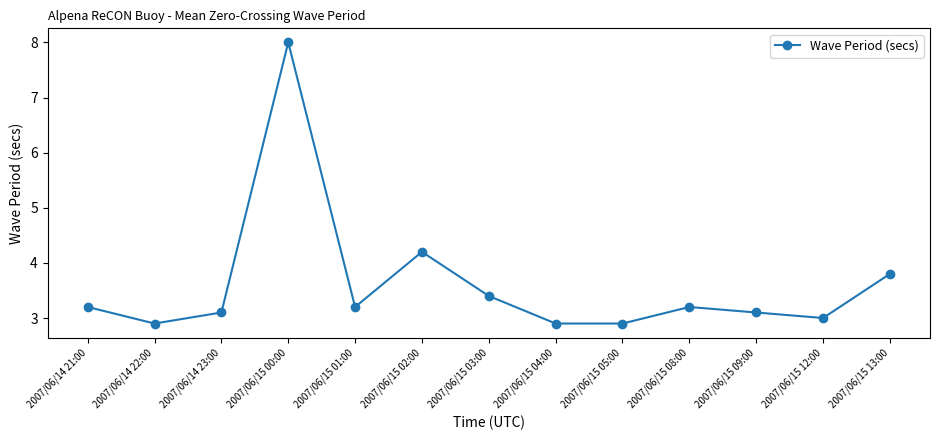

Where is the data nearest to the value 5?

2007/06/15 02:00